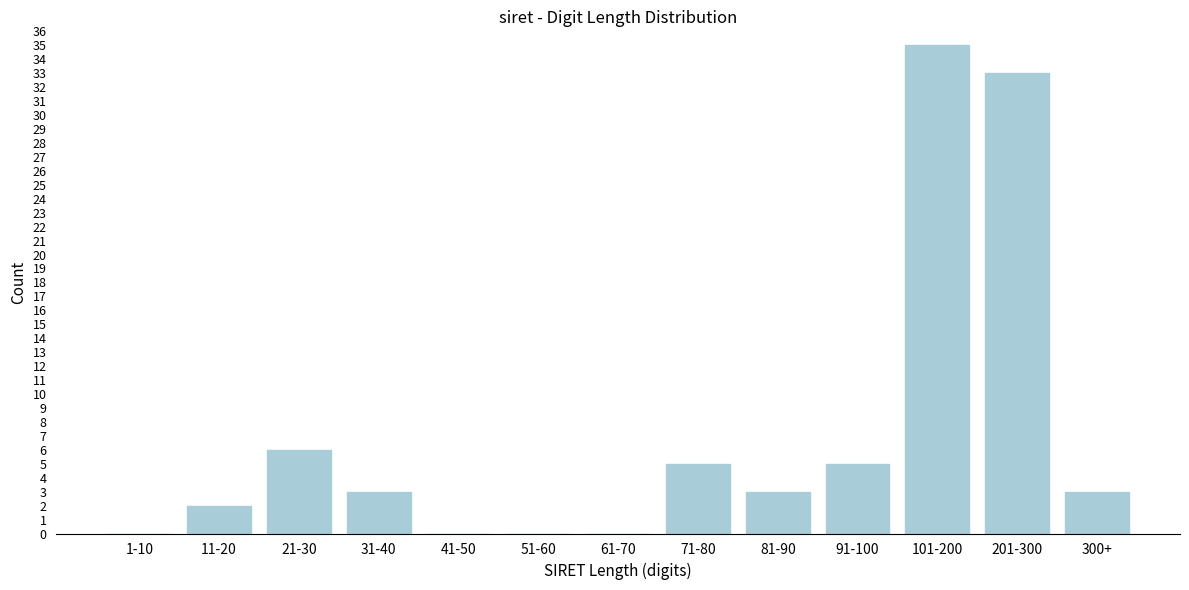

Reading left to right, list all the values displayed in this chart.

1-10=0	11-20=2	21-30=6	31-40=3	41-50=0	51-60=0	61-70=0	71-80=5	81-90=3	91-100=5	101-200=35	201-300=33	300+=3